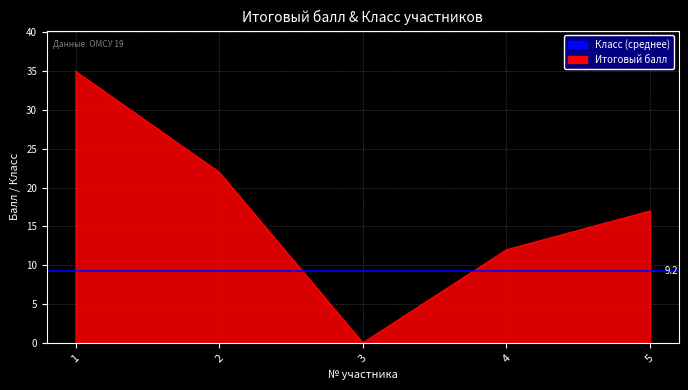

What is the maximum value shown in the chart?

35